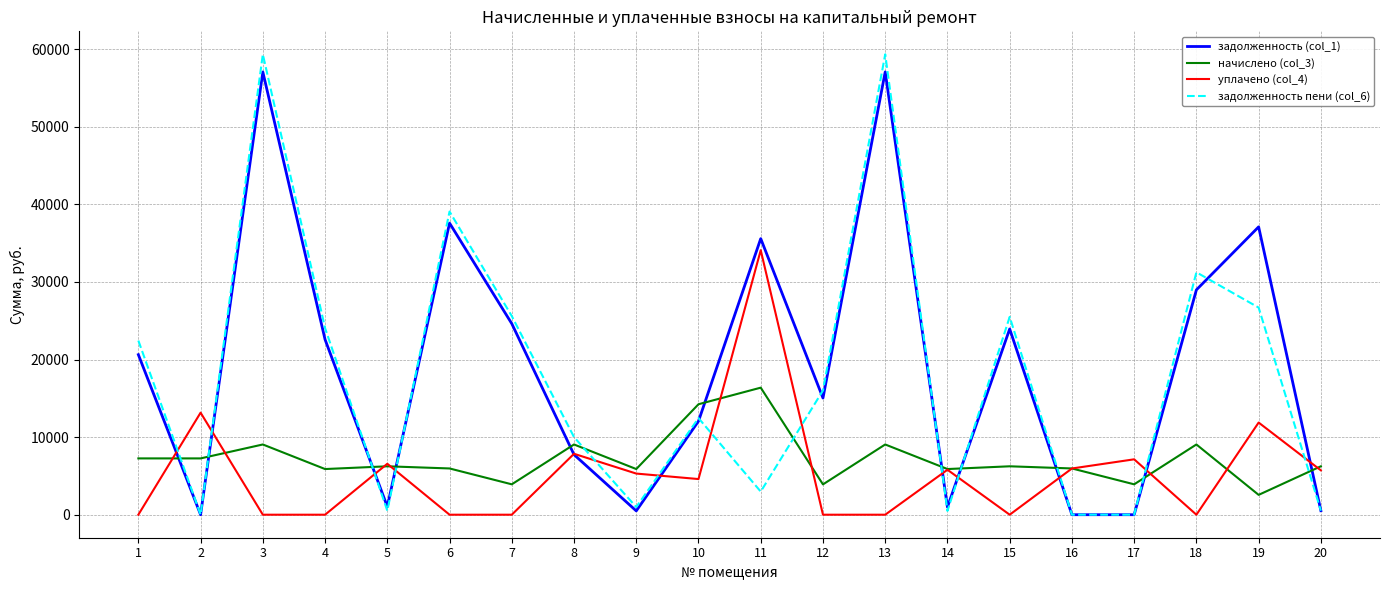

Which series ends up on top after the final intersection of задолженность (col_1) and начислено (col_3)?

начислено (col_3)